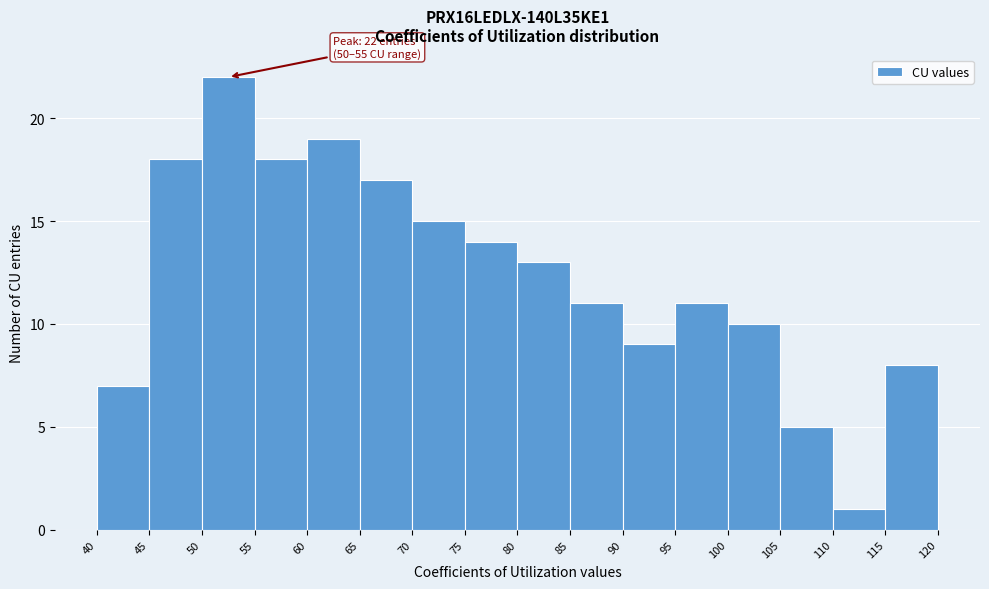

Over which range of the x-axis is the bar tallest?

50 to 55